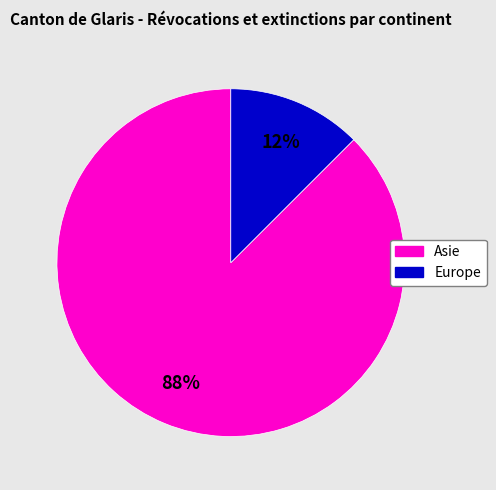

Is there any slice that represents more than half of the pie?

Yes